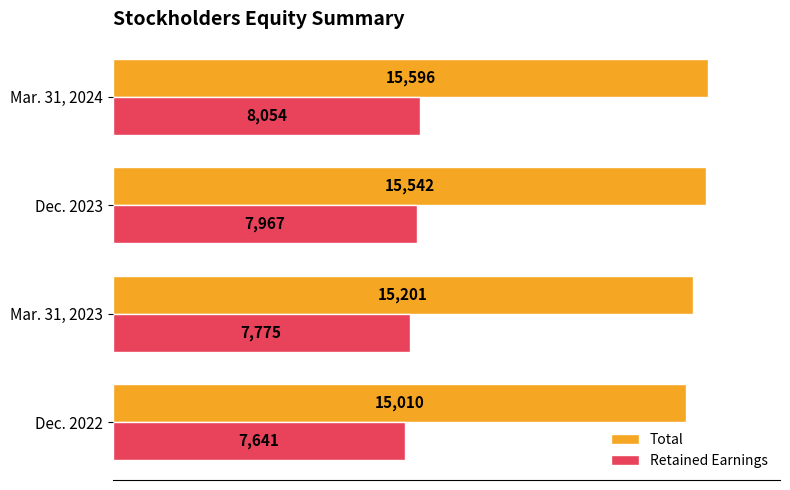

What is the difference between the second highest and minimum values in the Total series?

532